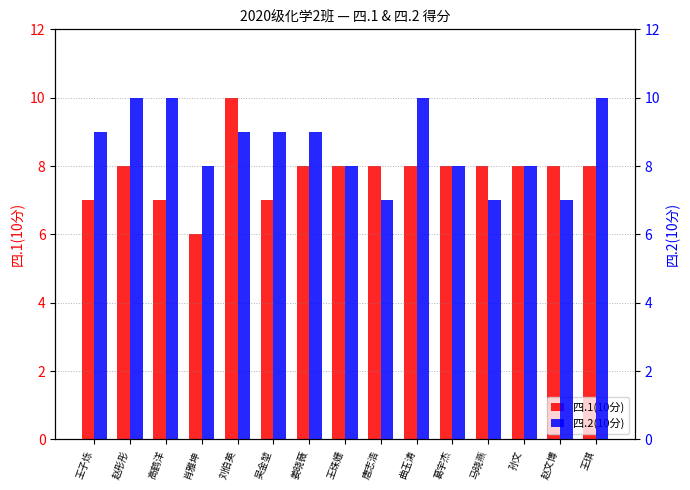

Rank the series by their maximum value, from highest to lowest.

四.1(10分), 四.2(10分)